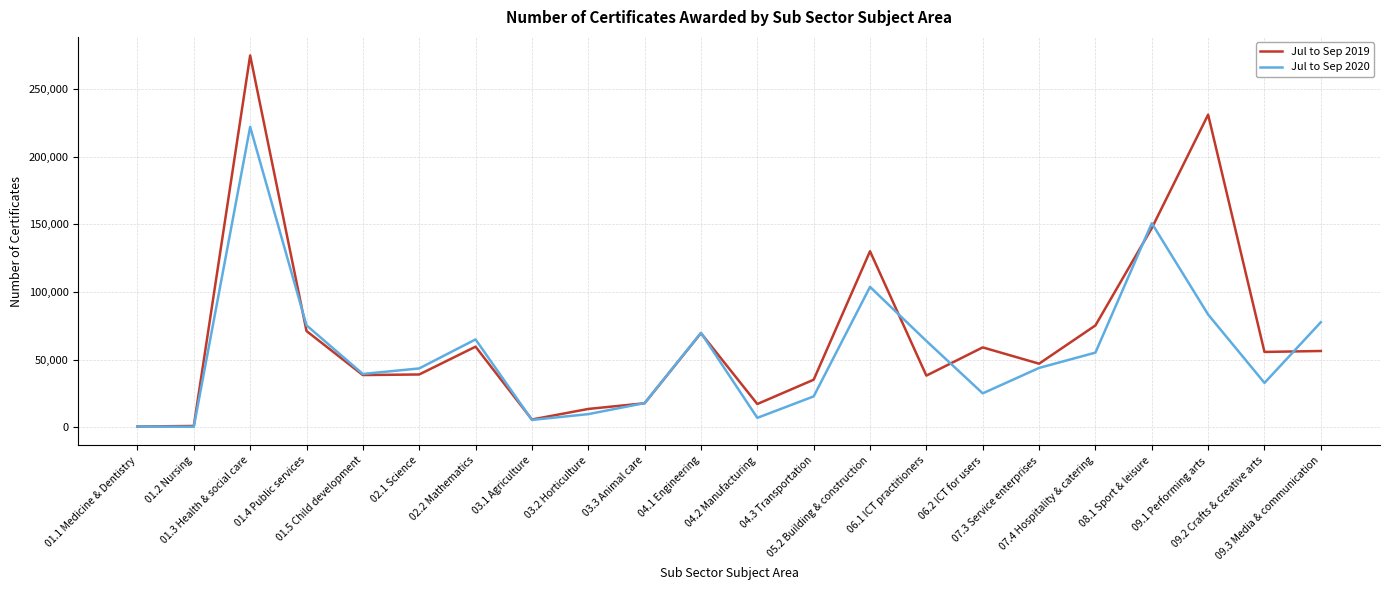

What is the greatest value displayed?

274915